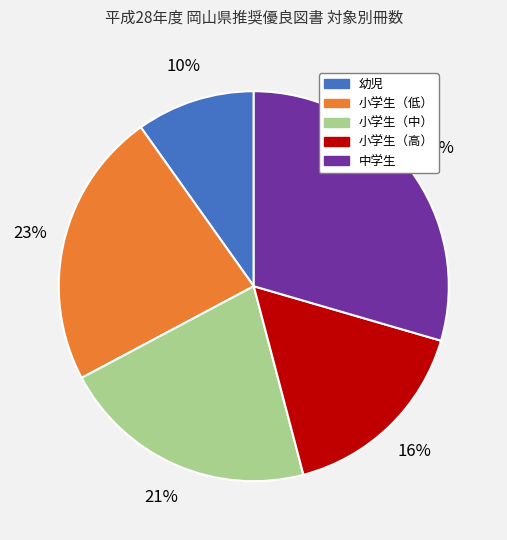

Which slice is the largest?

中学生